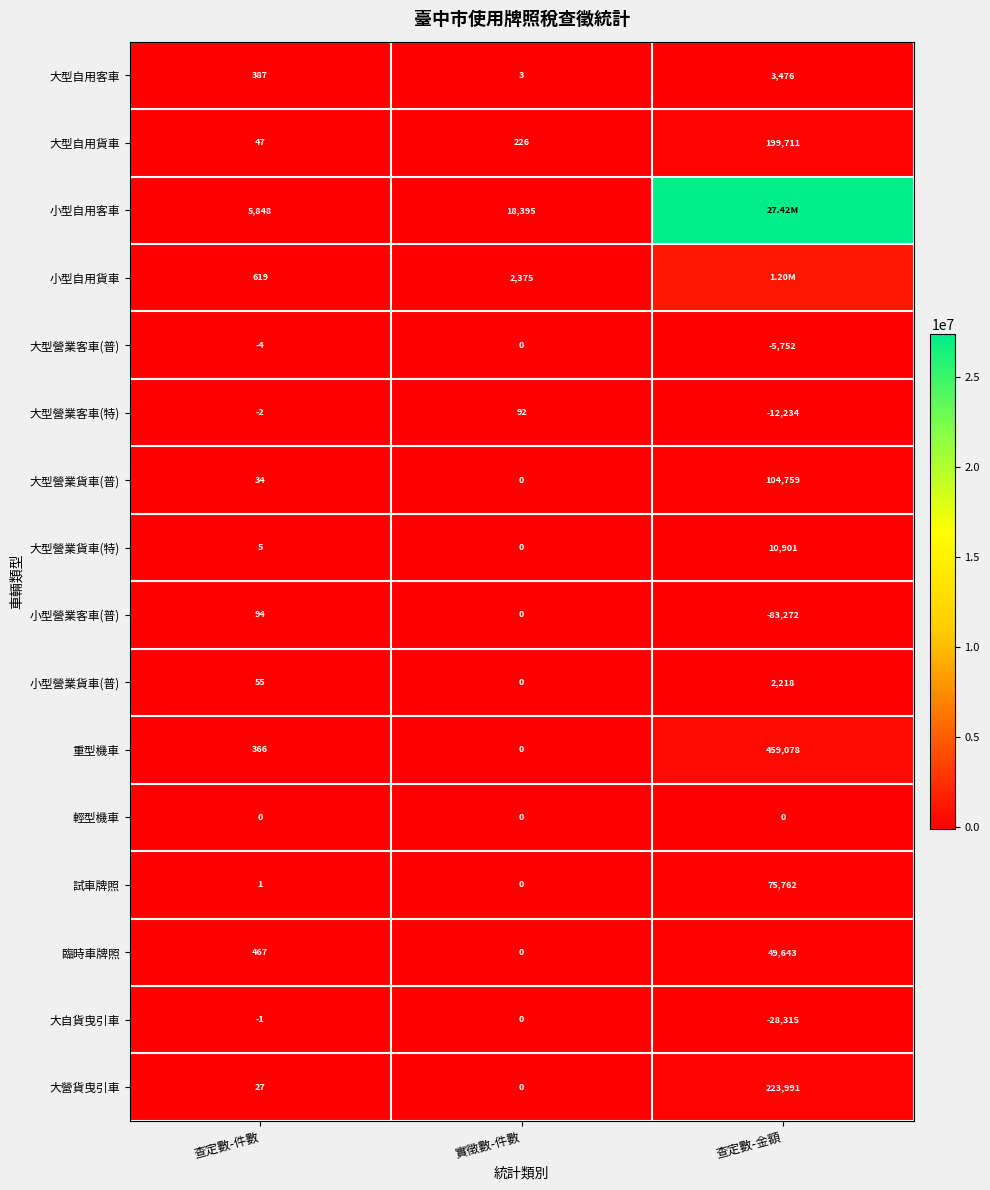

What is the sum of the 小型自用貨車 values at 實徵數-件數 and 查定數-件數?

2994